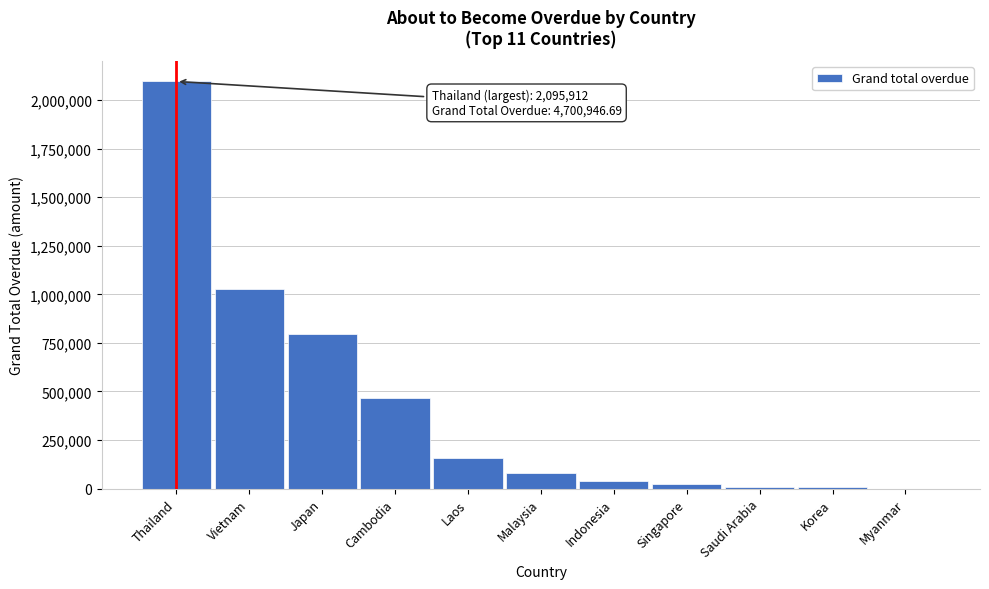

True or false: the data shows 156423.0 at Laos.

True